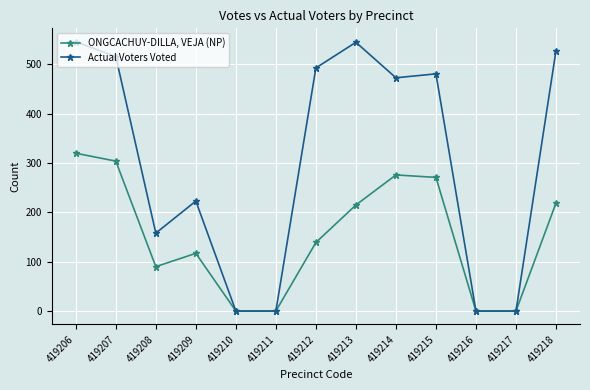

Rank the series at 419206 from lowest to highest value.

ONGCACHUY-DILLA, VEJA (NP), Actual Voters Voted